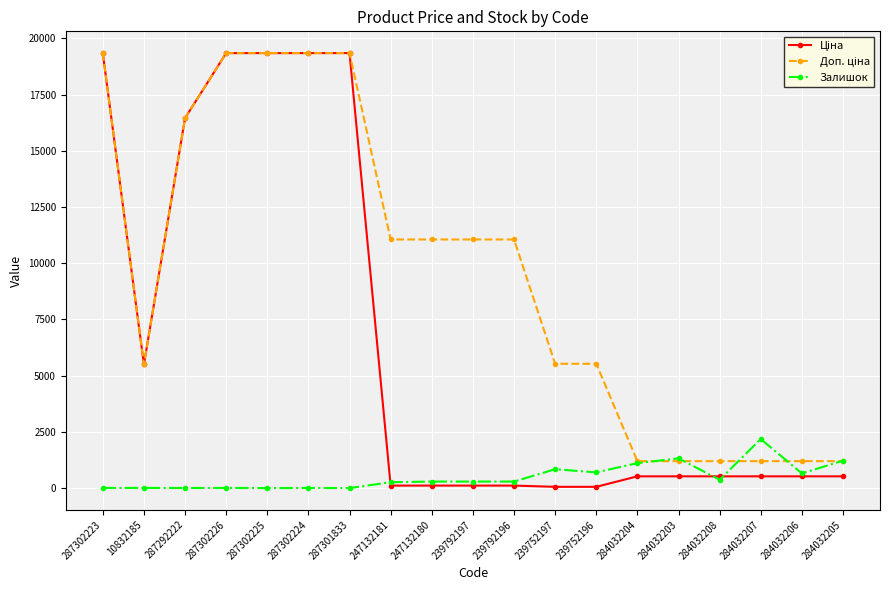

At how many categories does at least one series exceed 6262?

10